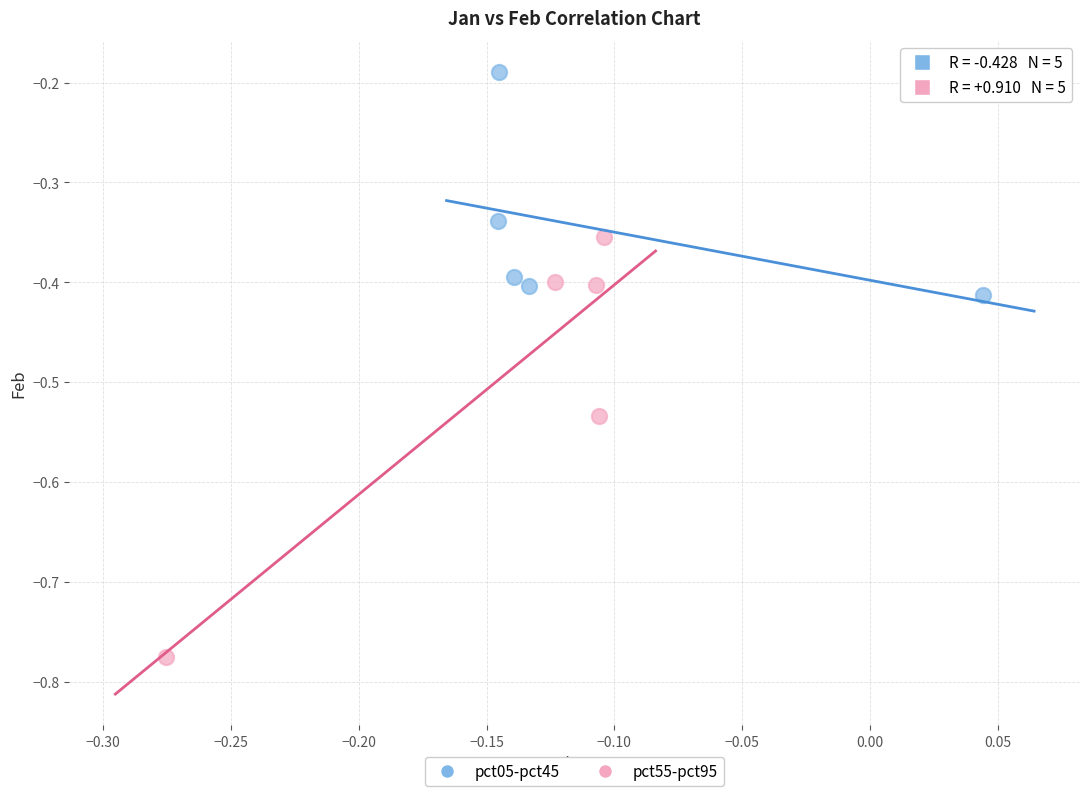

Which series contains the highest Y value?

pct05-pct45